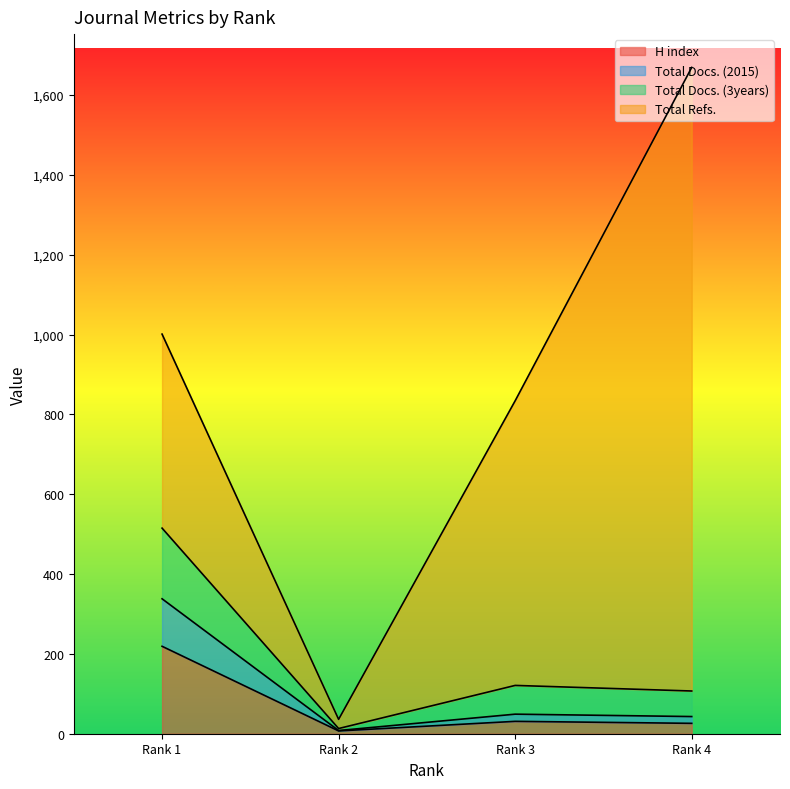

What is the minimum value shown in the chart?

7